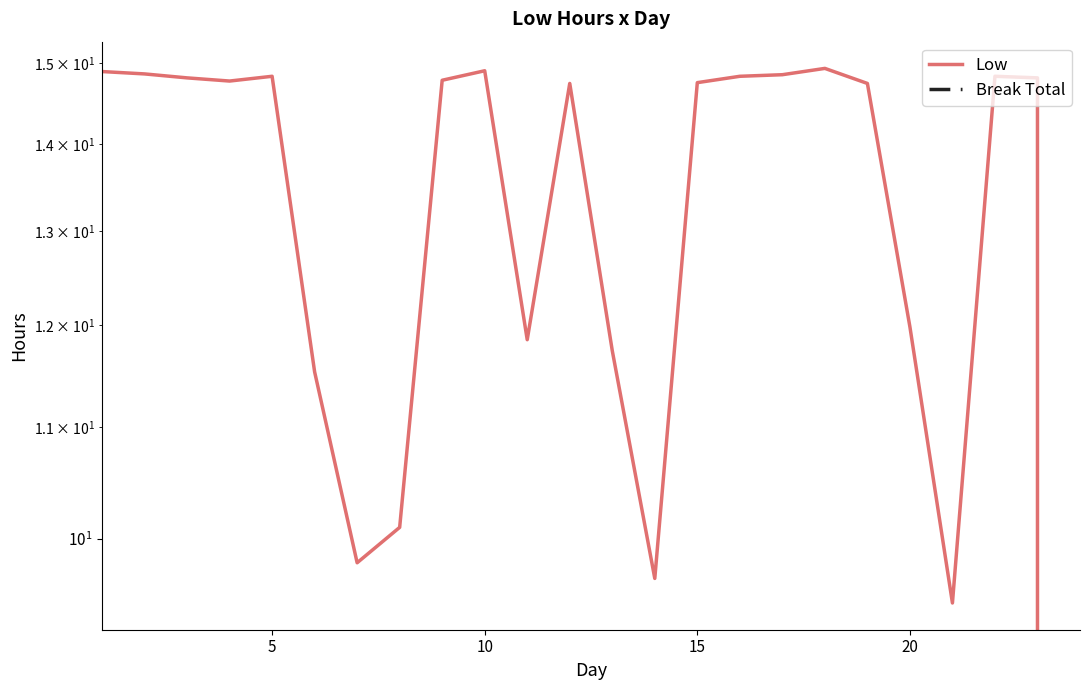

Between 5 and 9, which series saw the biggest shift?

Low